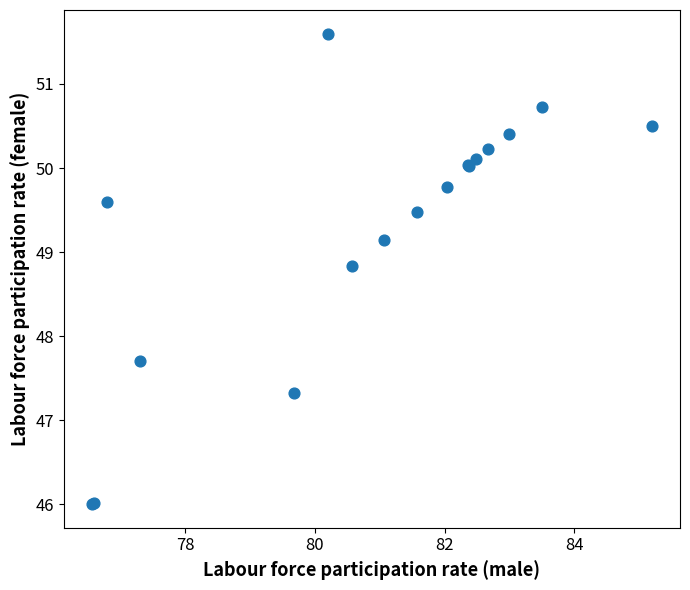

What Y value in the scatter plot is closest to 48?

47.7